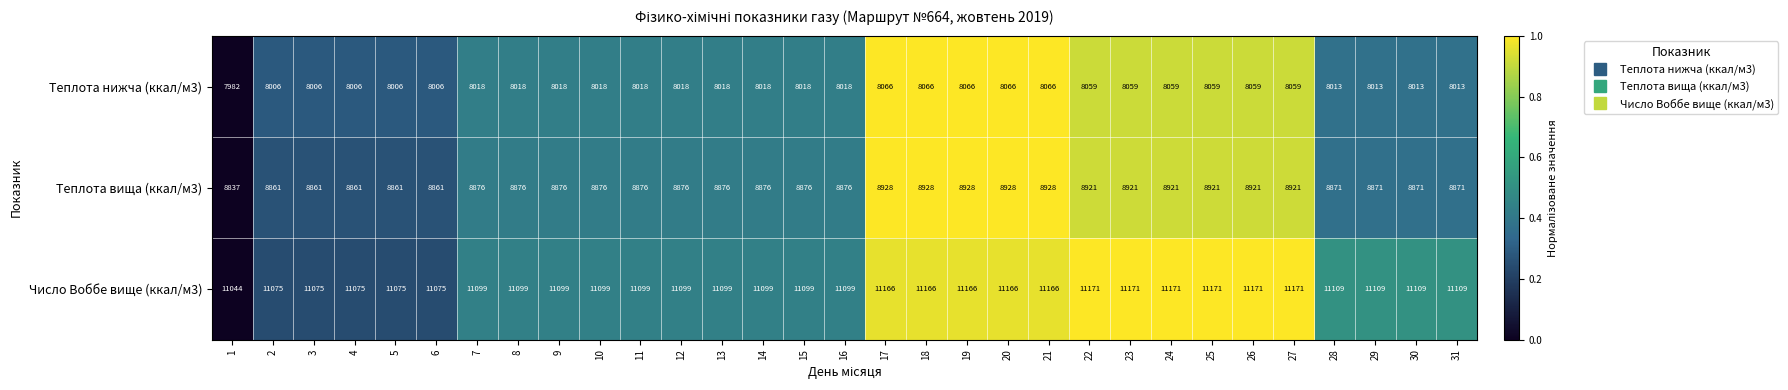

Rank the series by their average value, from highest to lowest.

Число Воббе вище (ккал/м3), Теплота вища (ккал/м3), Теплота нижча (ккал/м3)